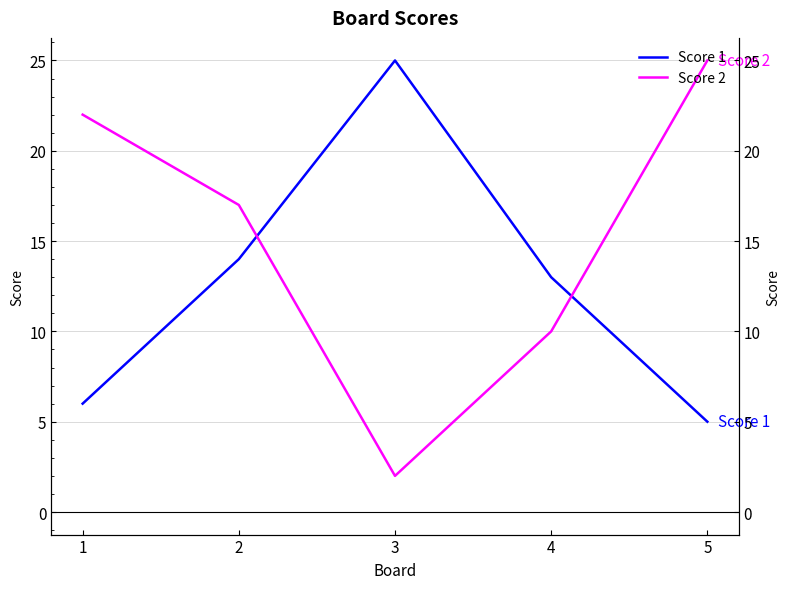

After their last crossing, which series has the higher values: Score 2 or Score 1?

Score 2